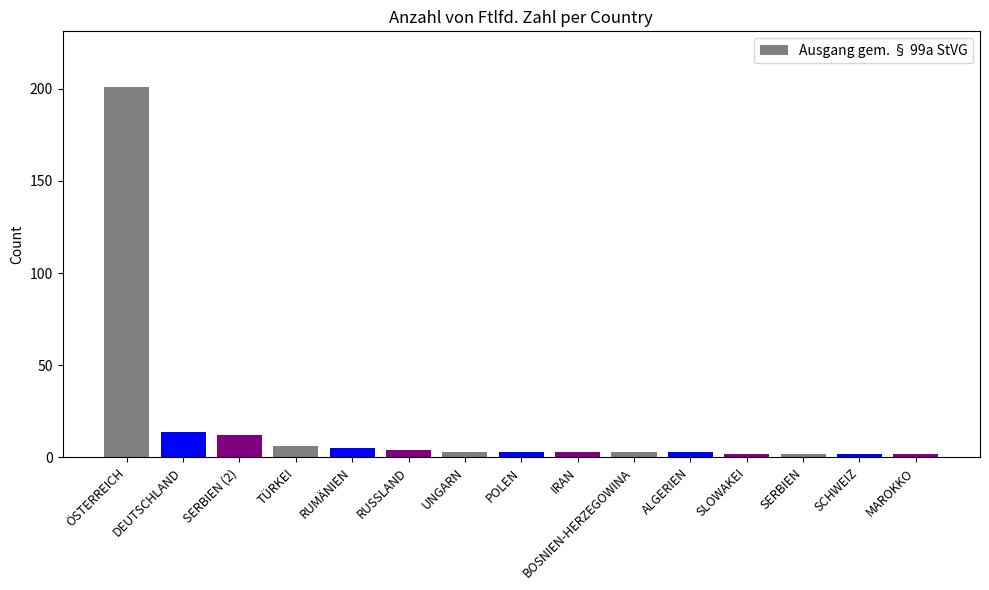

Which label corresponds to the largest value in the chart?

ÖSTERREICH